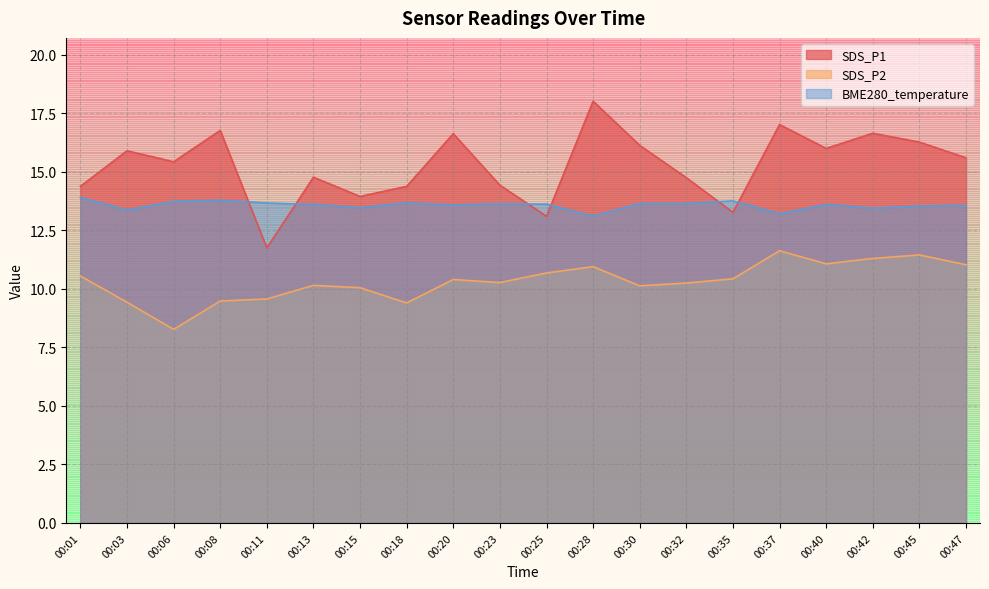

Reading left to right, list all the values displayed in this chart.

SDS_P1: 14.4	15.9	15.4	16.8	11.8	14.8	13.9	14.4	16.6	14.4	13.1	18.0	16.1	14.8	13.3	17.0	16.0	16.6	16.3	15.6
SDS_P2: 10.6	9.4	8.3	9.5	9.6	10.2	10.1	9.4	10.4	10.3	10.7	10.9	10.1	10.2	10.4	11.6	11.1	11.3	11.4	11.0
BME280_temperature: 13.9	13.4	13.7	13.8	13.7	13.6	13.5	13.7	13.6	13.6	13.6	13.1	13.7	13.7	13.8	13.2	13.6	13.4	13.5	13.6